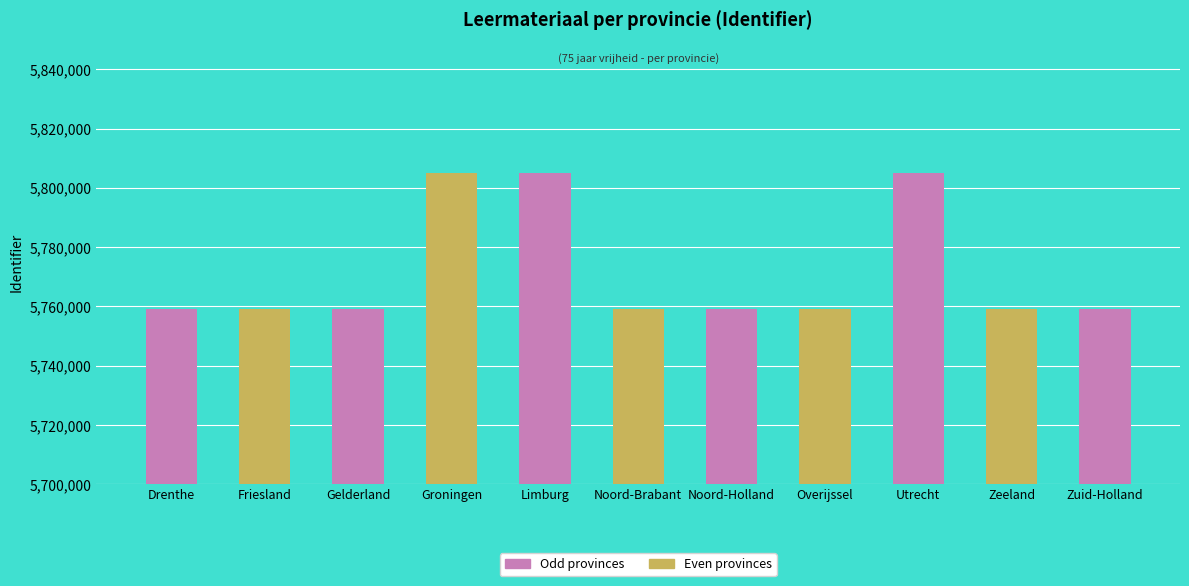

Approximately how many times larger is the value at Drenthe compared to Zeeland?

1.0